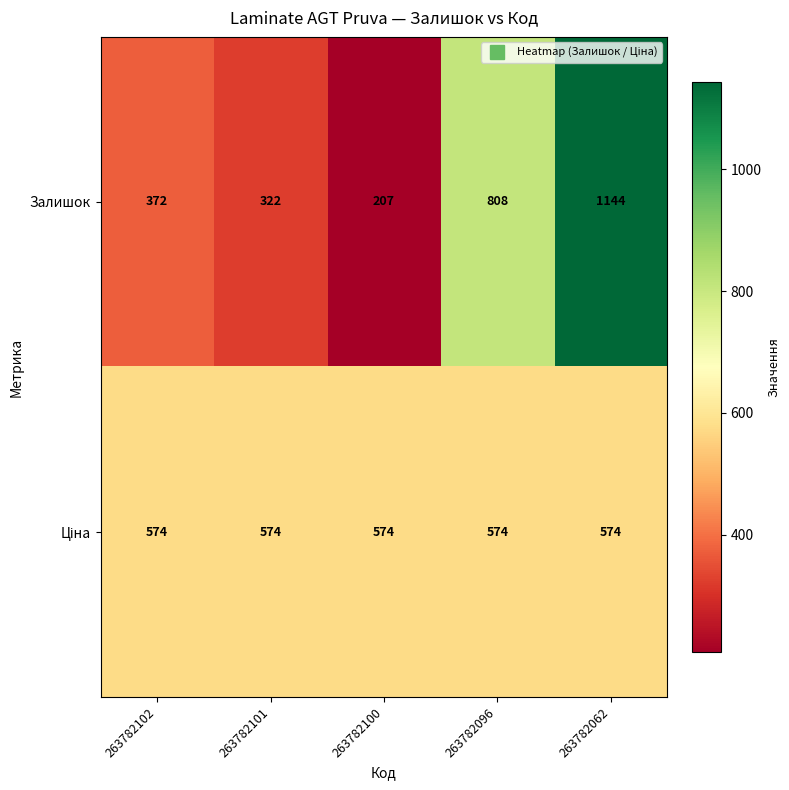

True or false: Залишок has a value of 139 at 263782101.

False